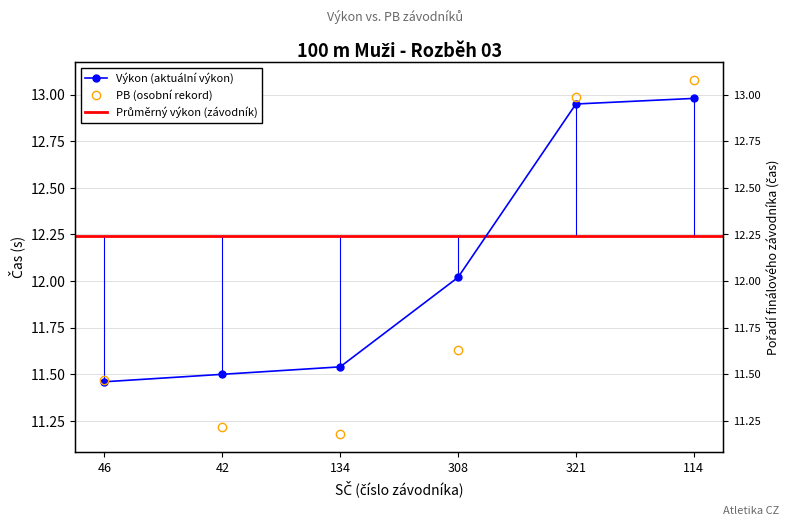

What is the value of the PB point at the 6th from the left?

13.1